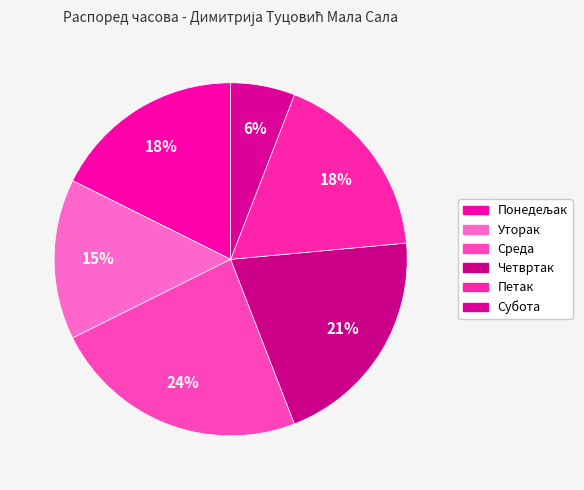

Does any single category account for the majority?

No